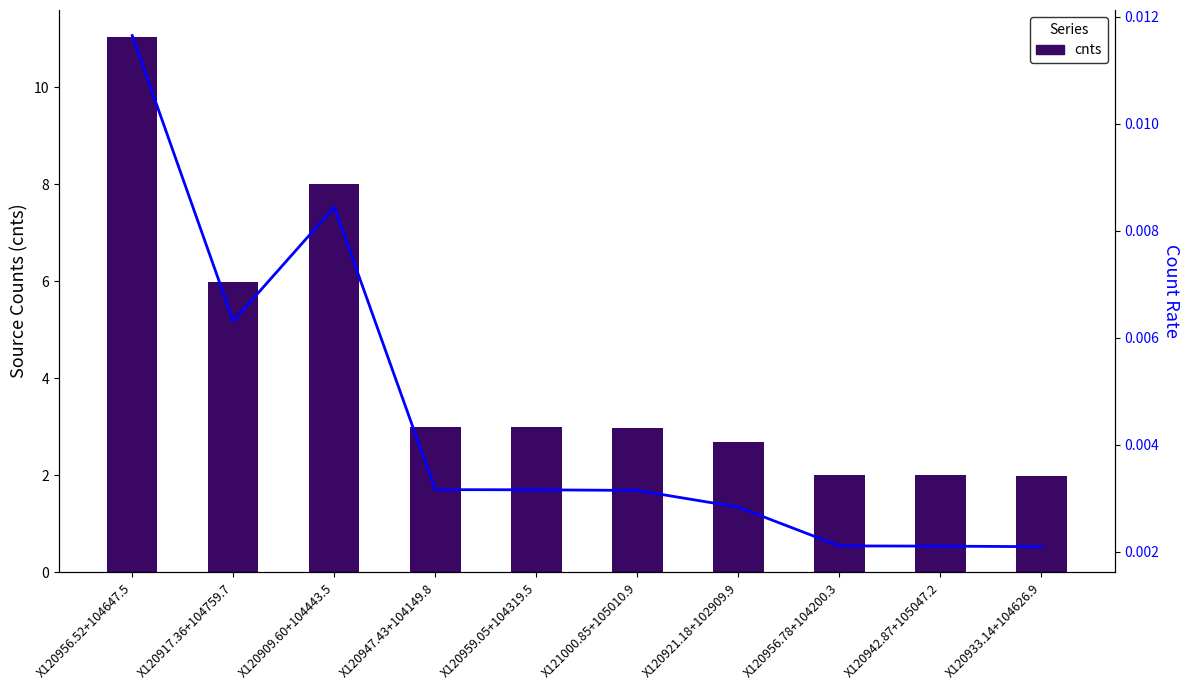

Reading left to right, transcribe all the data shown in this chart.

cnts: 11.0	6.0	8.0	3.0	3.0	3.0	2.7	2.0	2.0	2.0
rate: 0.0	0.0	0.0	0.0	0.0	0.0	0.0	0.0	0.0	0.0